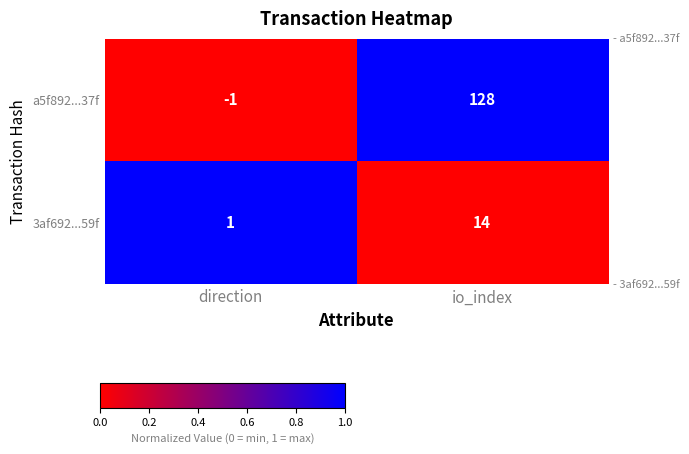

At io_index, list the series in order from smallest to largest.

3af692...59f, a5f892...37f